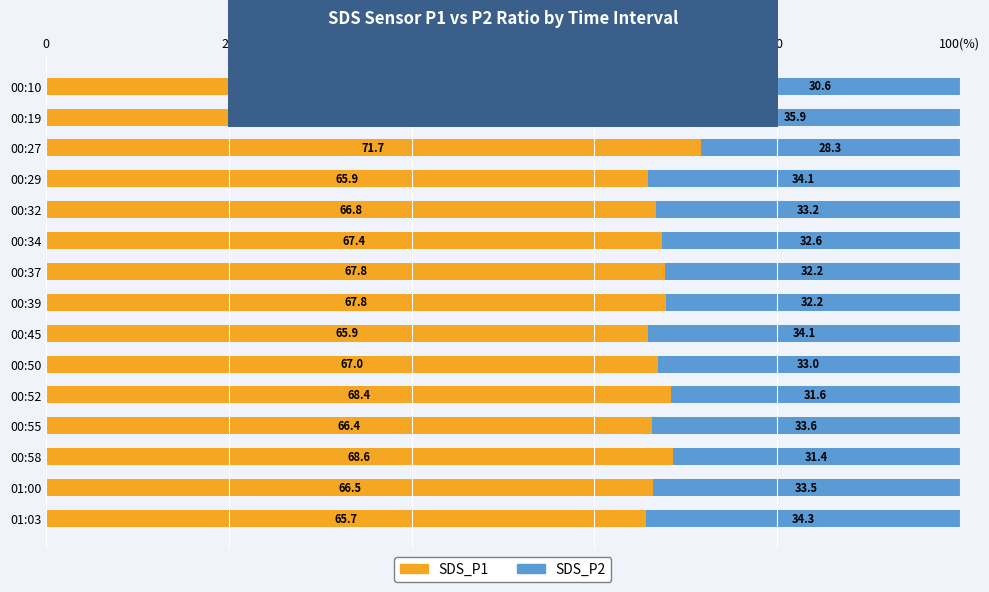

What are all the series names shown in the legend?

SDS_P1, SDS_P2